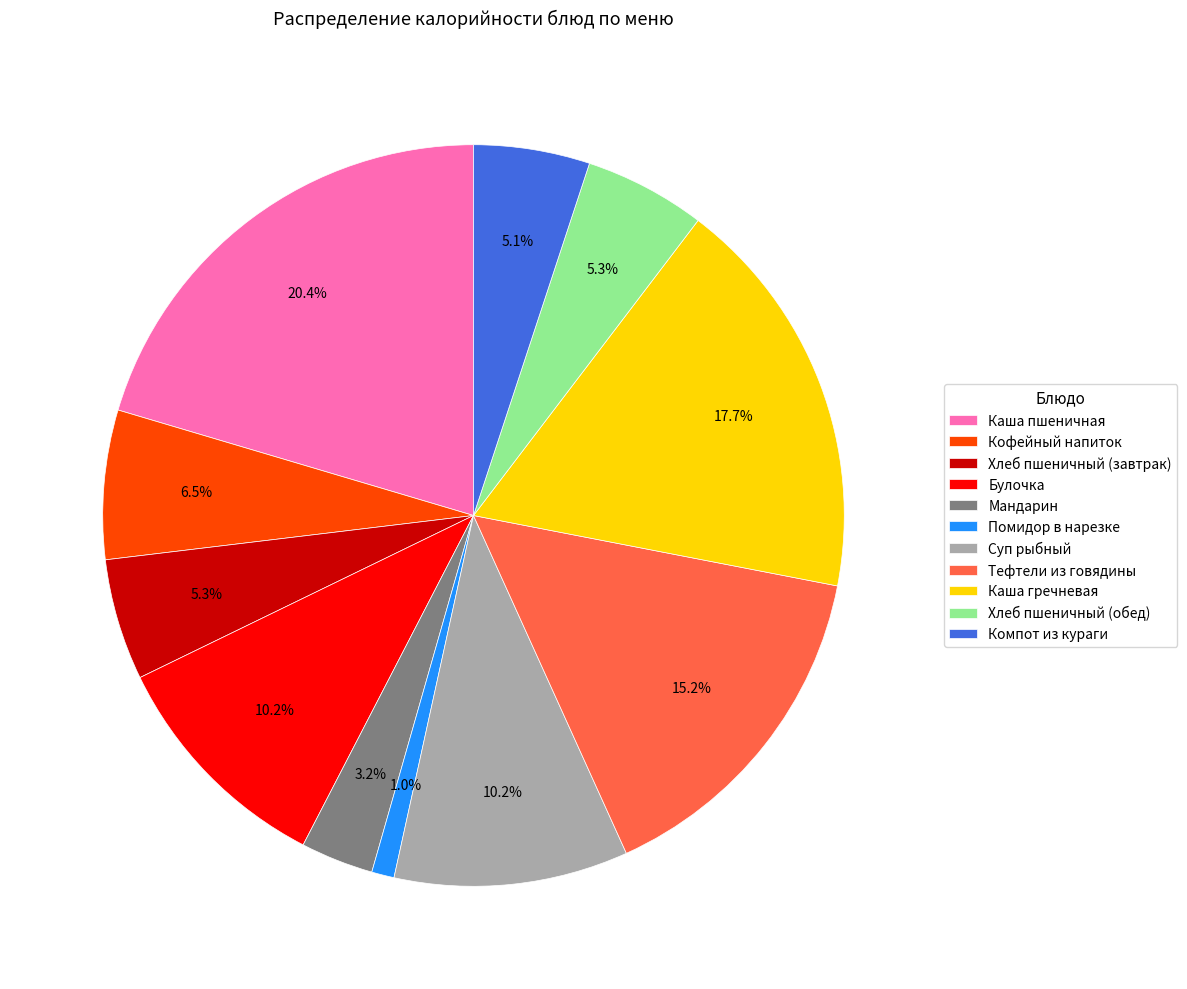

Do Каша гречневая and Каша пшеничная together represent more than half of the pie?

No